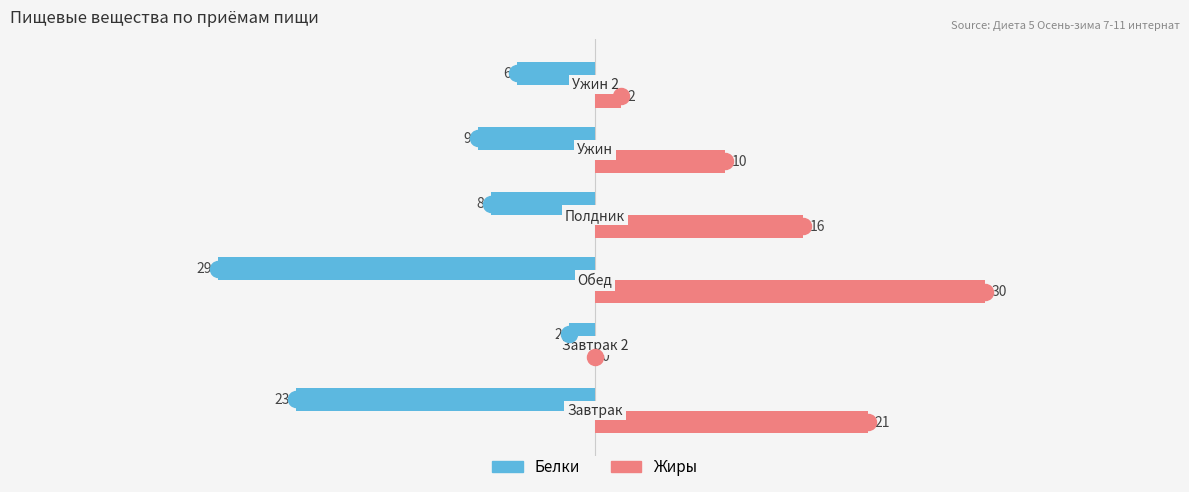

What is the greatest value displayed?

30